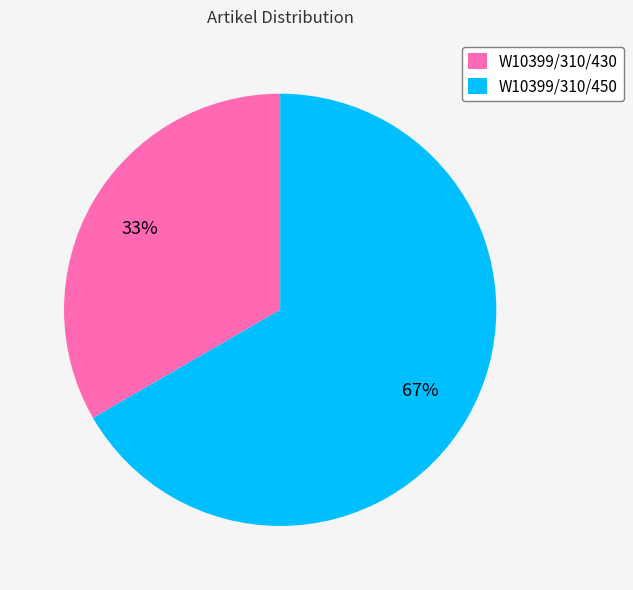

What is the ratio of the value at W10399/310/430 to the value at W10399/310/450?

0.5